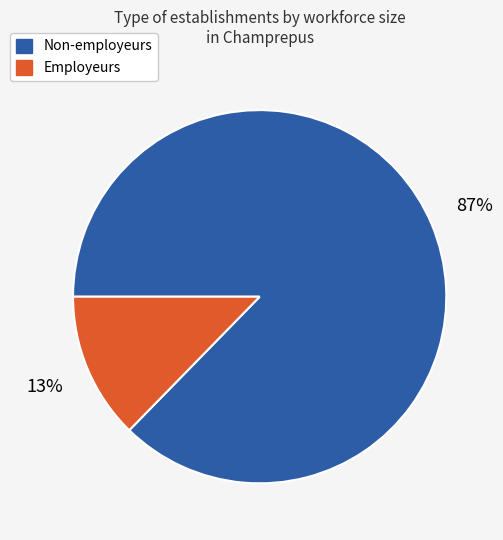

Is there a majority slice in this chart?

Yes